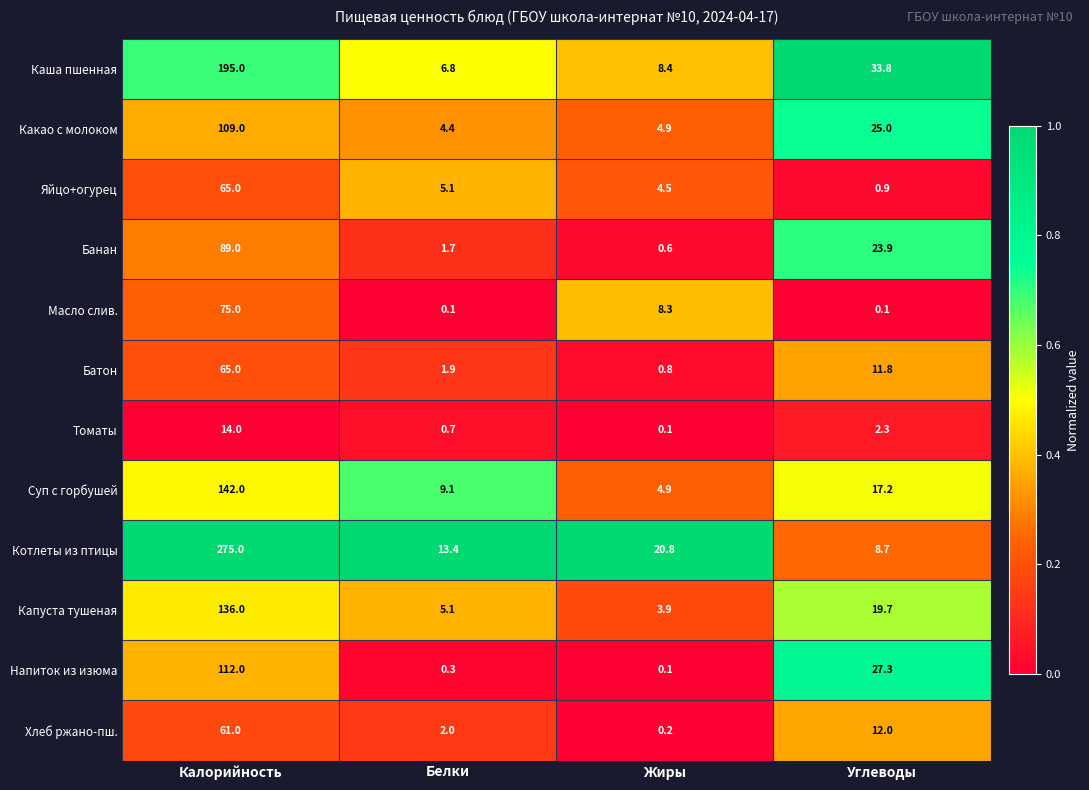

At which category does the chart reach its peak across all series?

Калорийность